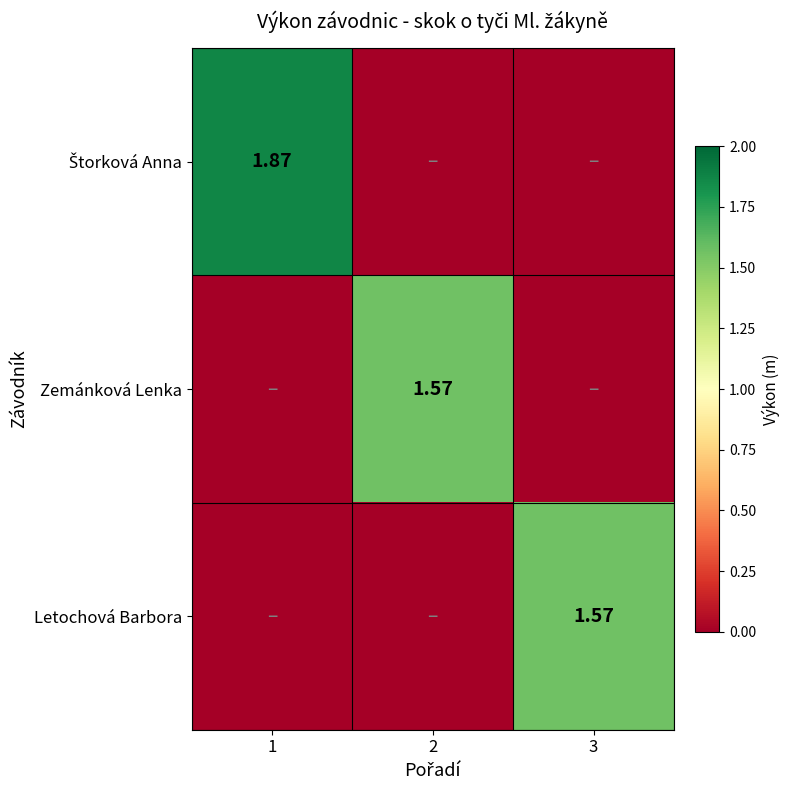

Count the number of categories in the chart.

3